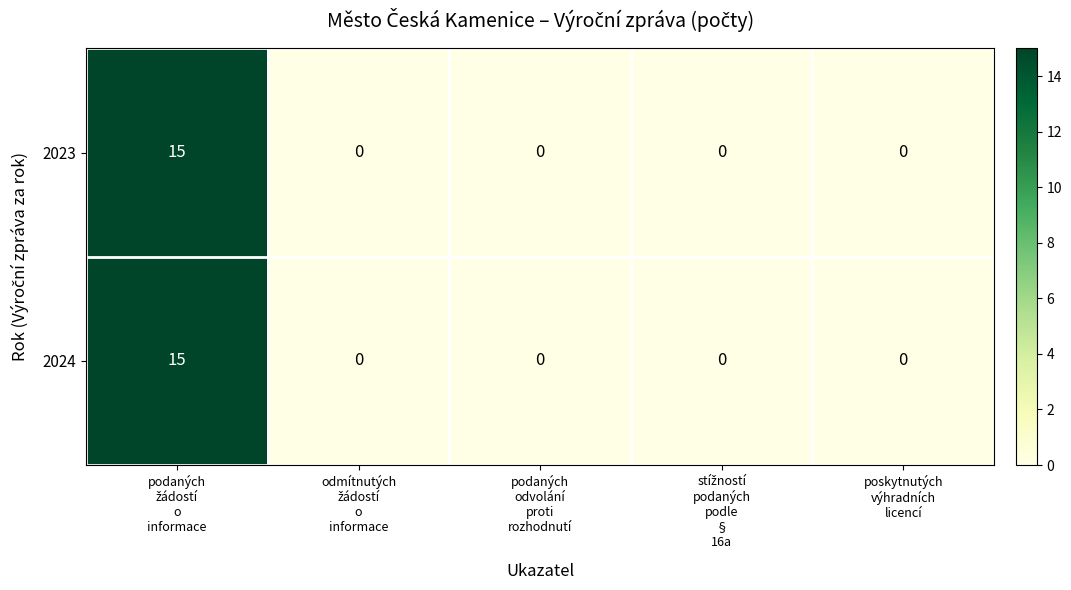

What is the average value of the 2023 series?

3